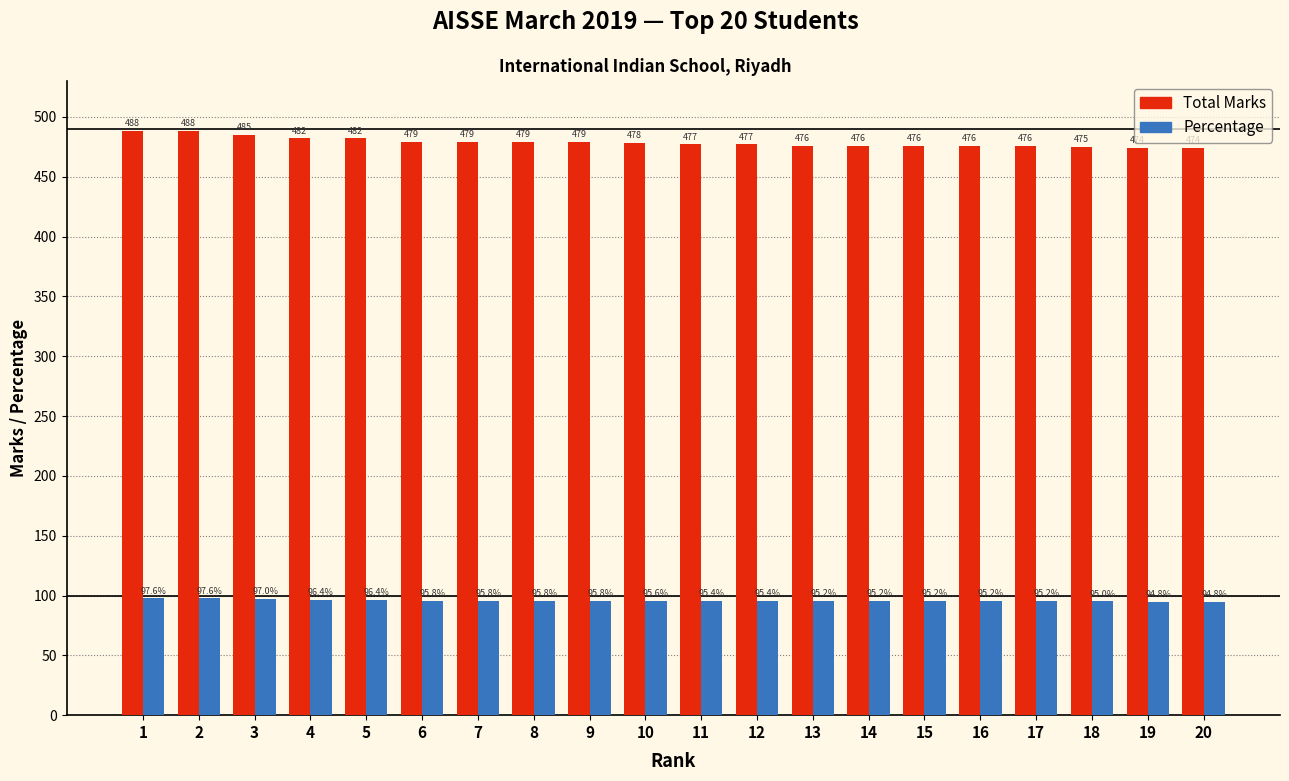

What is the difference between the second highest and second lowest values in the Total Marks series?

14.0